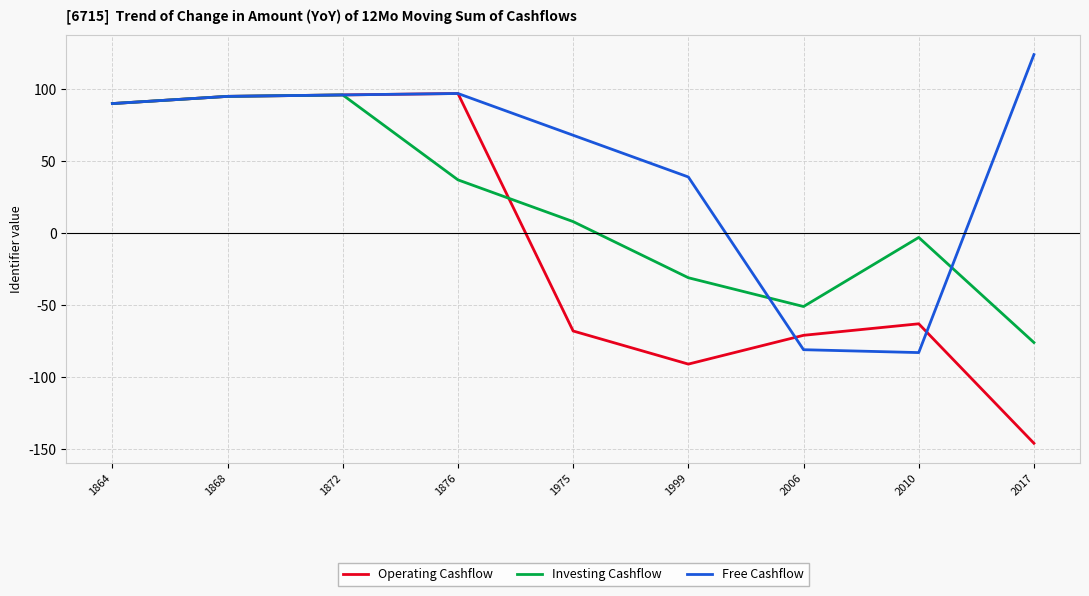

Rank the series at 1999 from lowest to highest value.

Operating Cashflow, Investing Cashflow, Free Cashflow